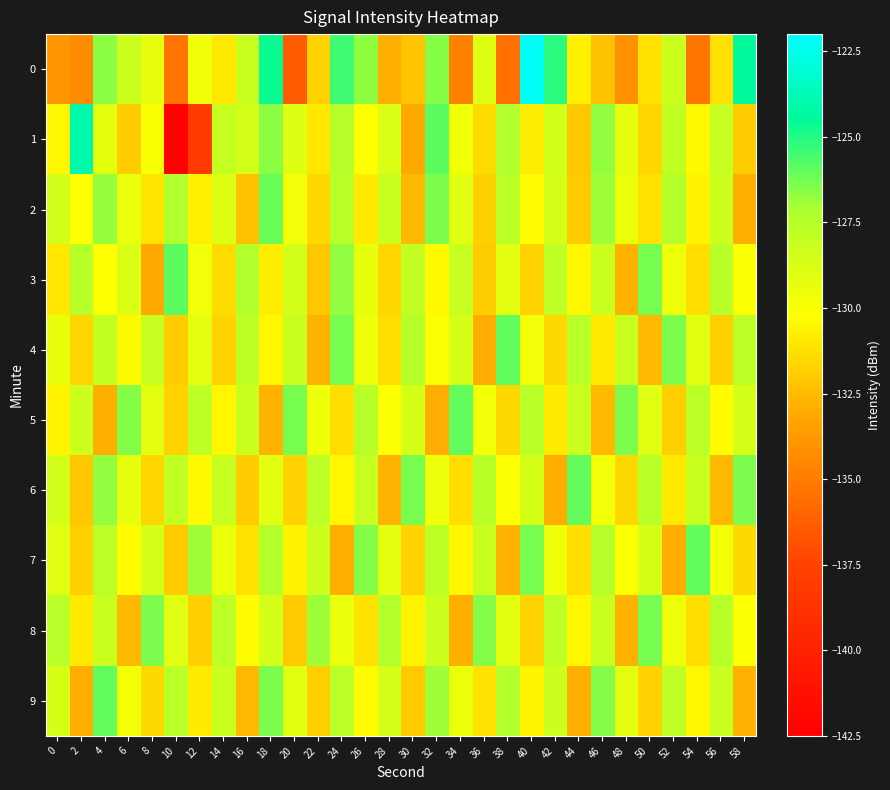

Between 30 and 0, which is larger?

30